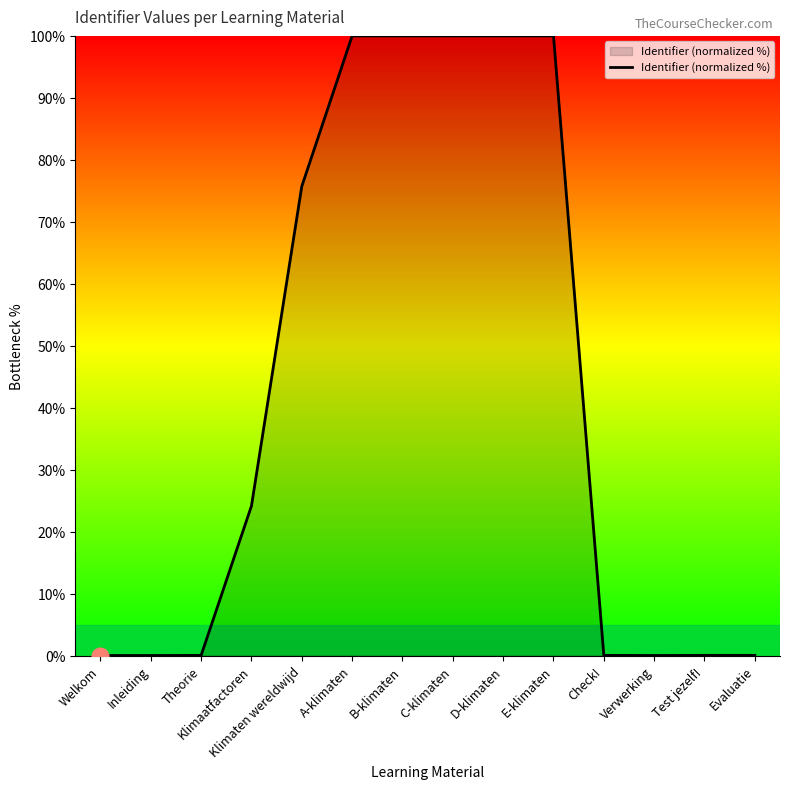

Count the number of data series in this chart.

1